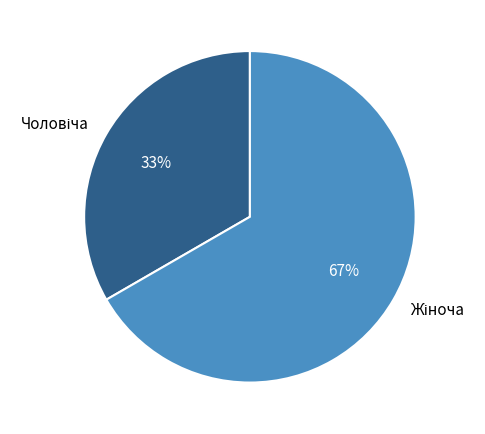

Does any single category account for the majority?

Yes